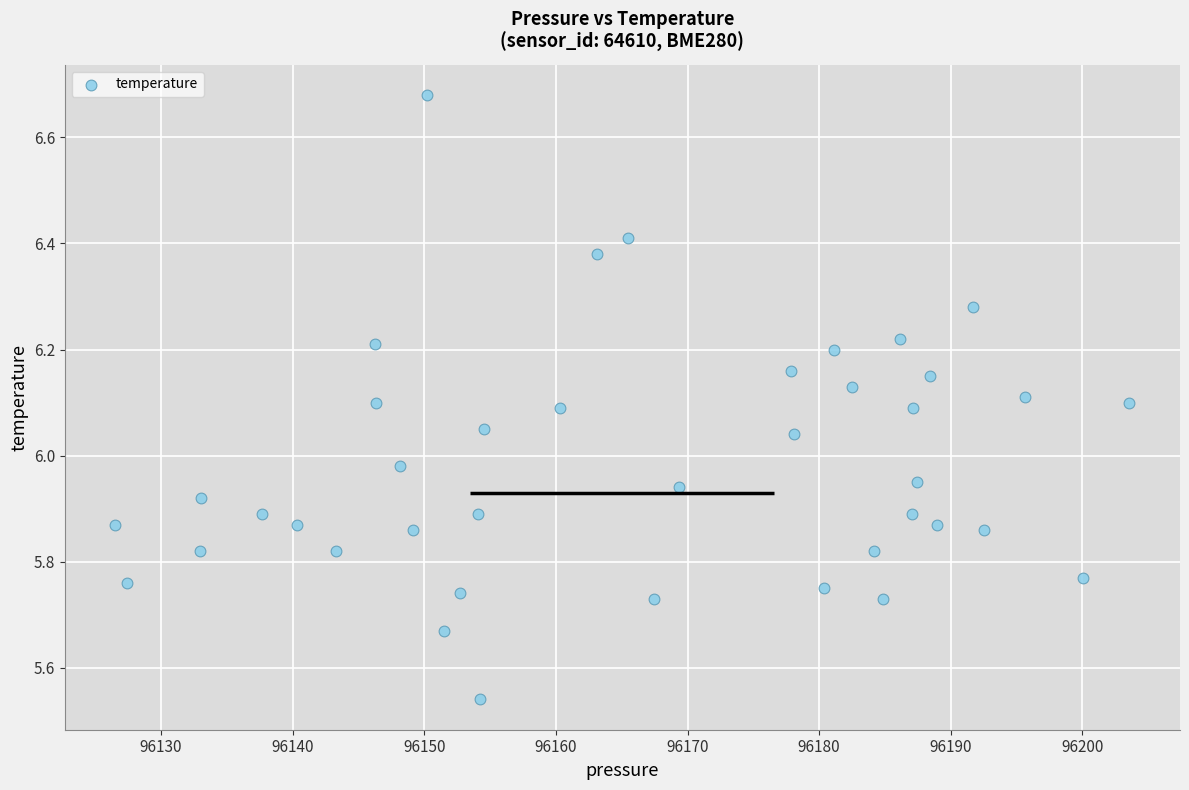

What is the range of Y values (max minus min)?

1.1